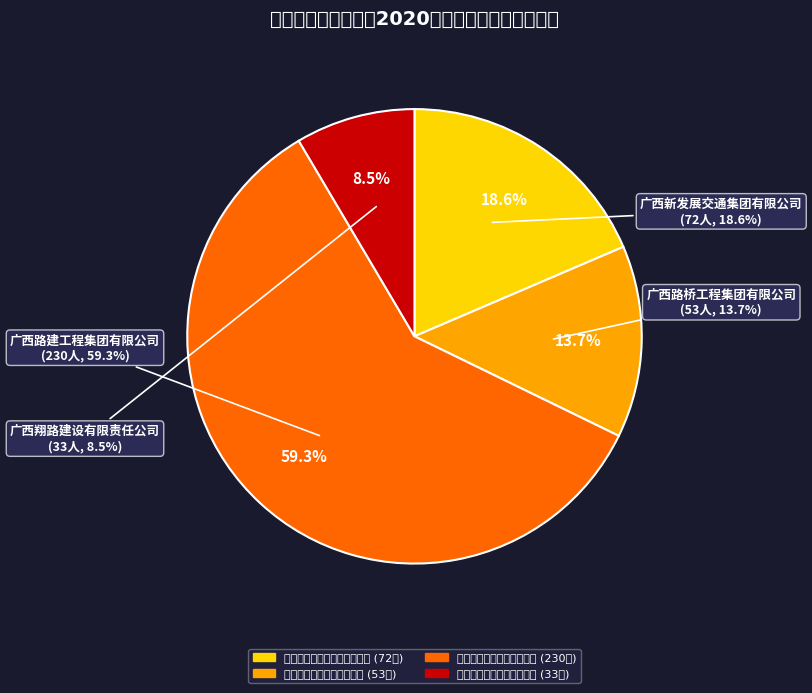

To the nearest percent, what percentage of the pie is 广西路桥工程集团有限公司?

14%